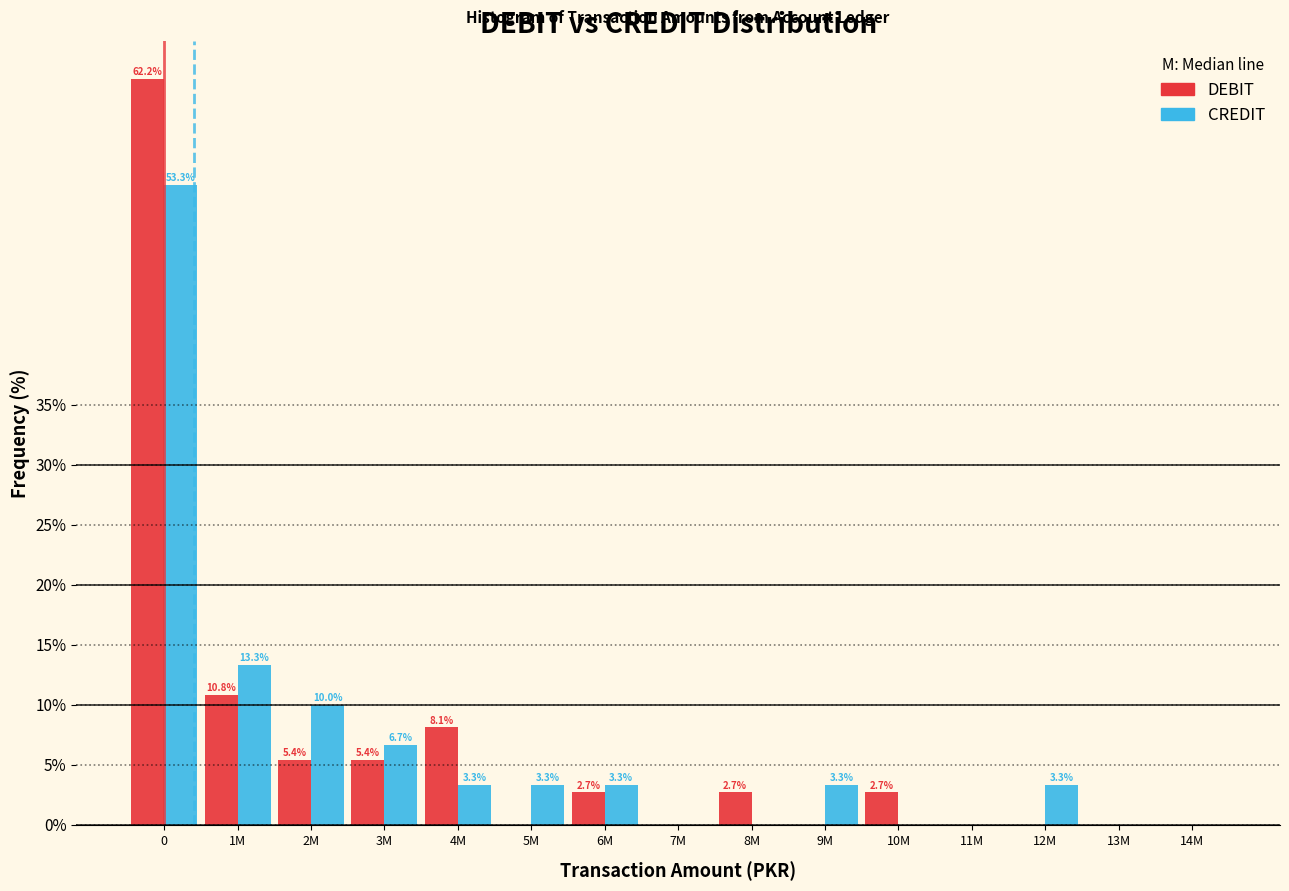

Reading left to right, extract all data points from this chart.

DEBIT: 0=62.2	1M=10.8	2M=5.4	3M=5.4	4M=8.1	5M=0.0	6M=2.7	7M=0.0	8M=2.7	9M=0.0	10M=2.7	11M=0.0	12M=0.0	13M=0.0	14M=0.0
CREDIT: 0=53.3	1M=13.3	2M=10.0	3M=6.7	4M=3.3	5M=3.3	6M=3.3	7M=0.0	8M=0.0	9M=3.3	10M=0.0	11M=0.0	12M=3.3	13M=0.0	14M=0.0